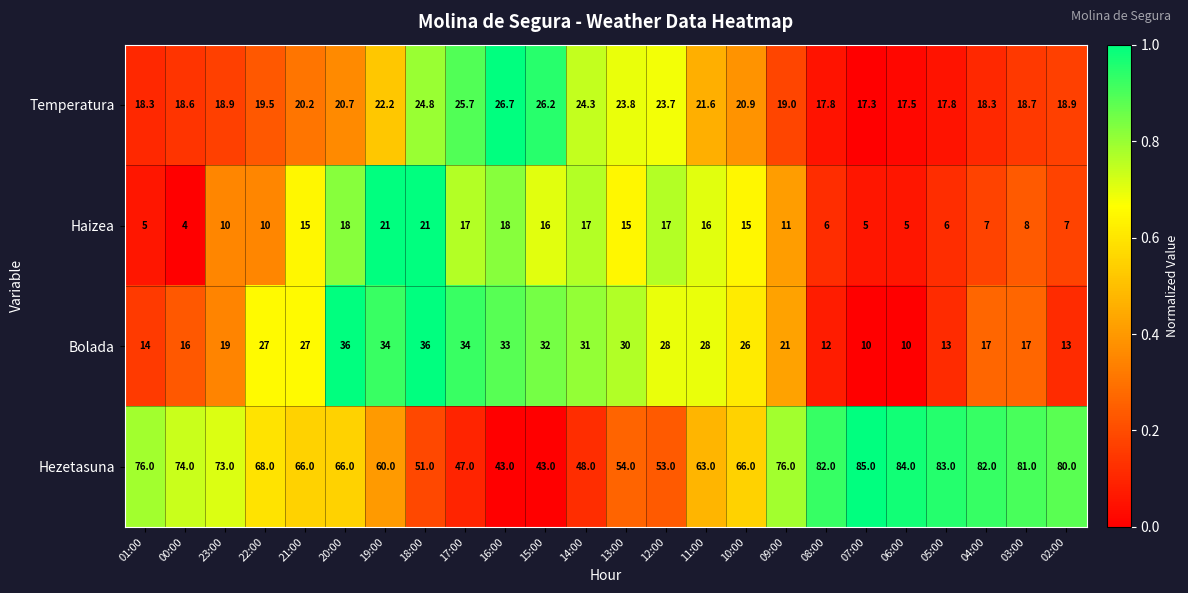

How many series are shown in this chart?

4